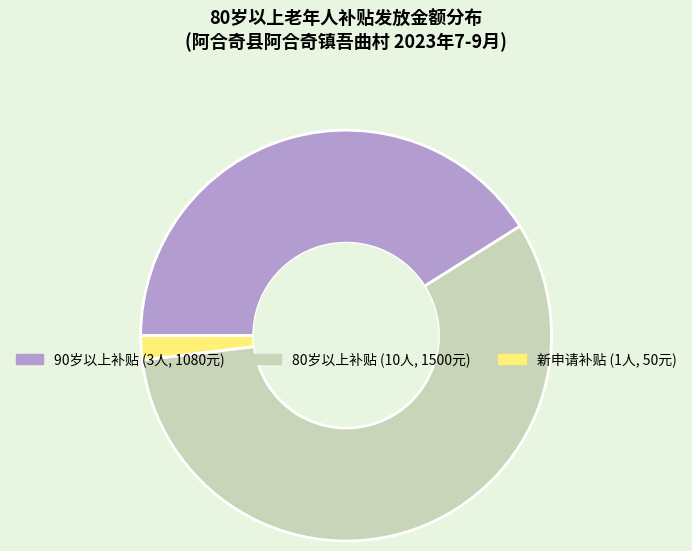

Is there a majority slice in this chart?

Yes